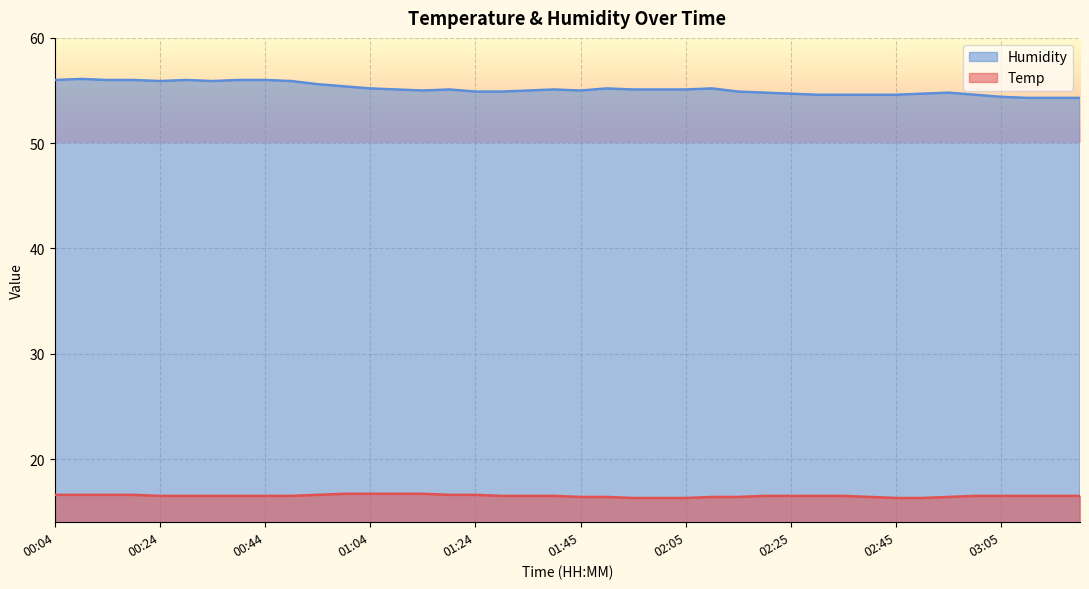

Does the chart display data point markers on the line(s)?

No